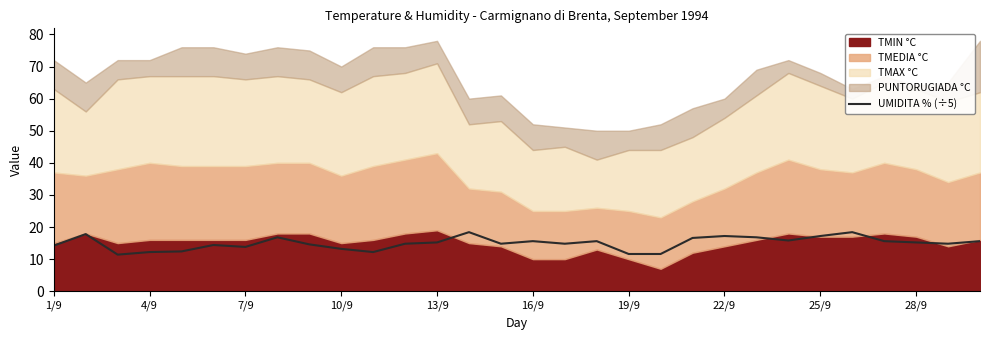

What is the difference between the maximum and minimum values?

7.0